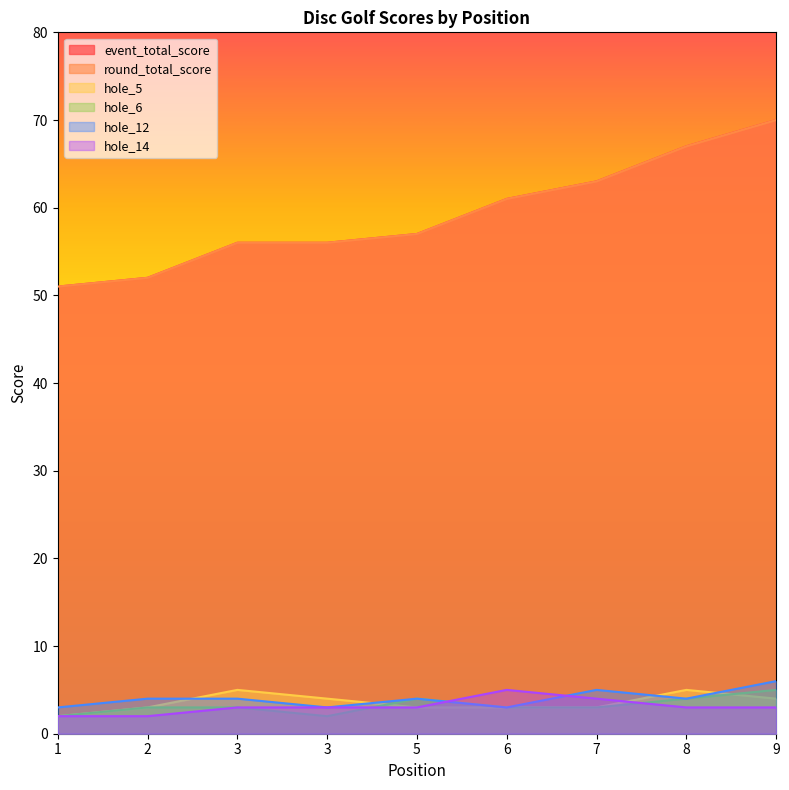

Does the chart have visible grid lines?

No